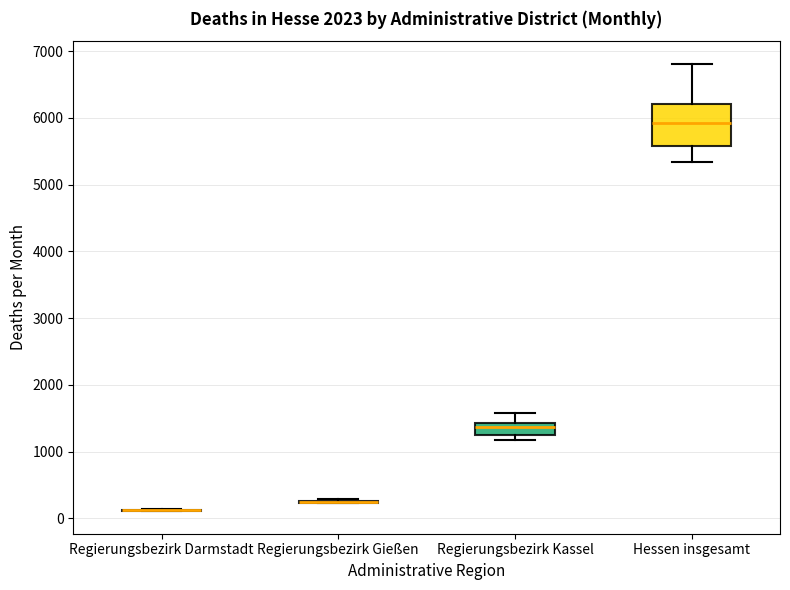

Which box is the tallest, from its lower edge to its upper edge?

Hessen insgesamt